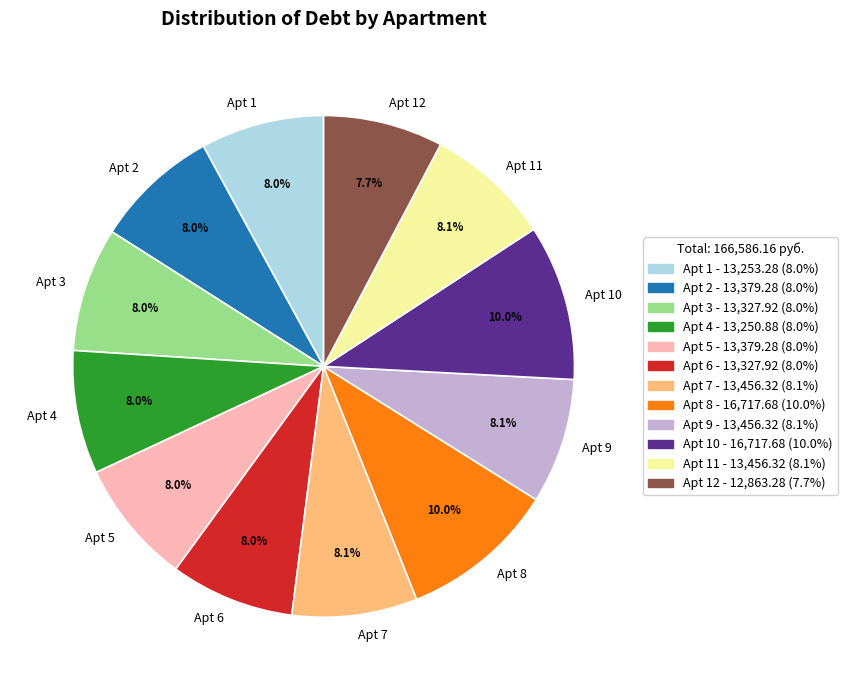

To the nearest percent, what is the difference between the largest and smallest slice percentages?

2%